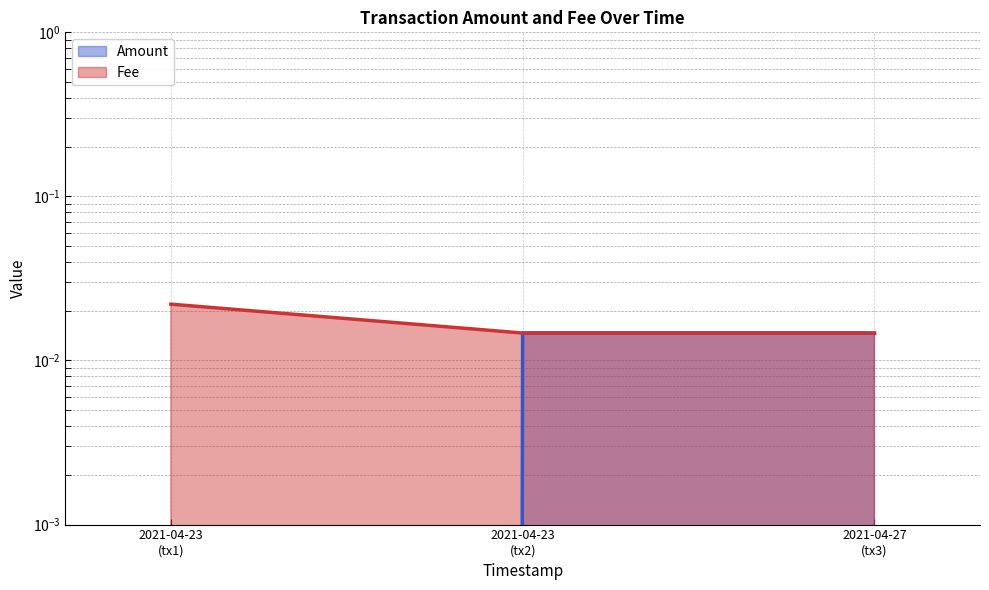

The value of Fee at 2021-04-23 (tx2) is 0.0. True or false?

True